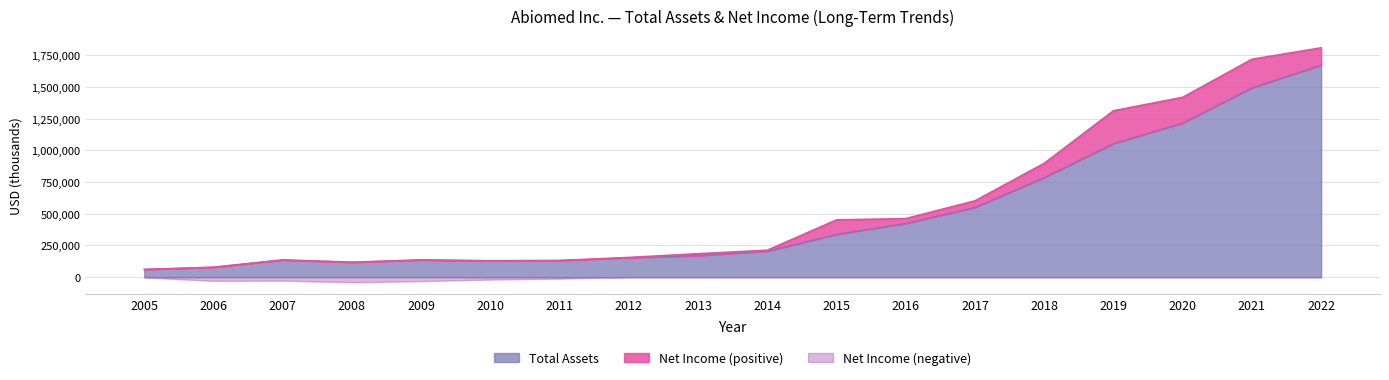

What is the average value?

492105